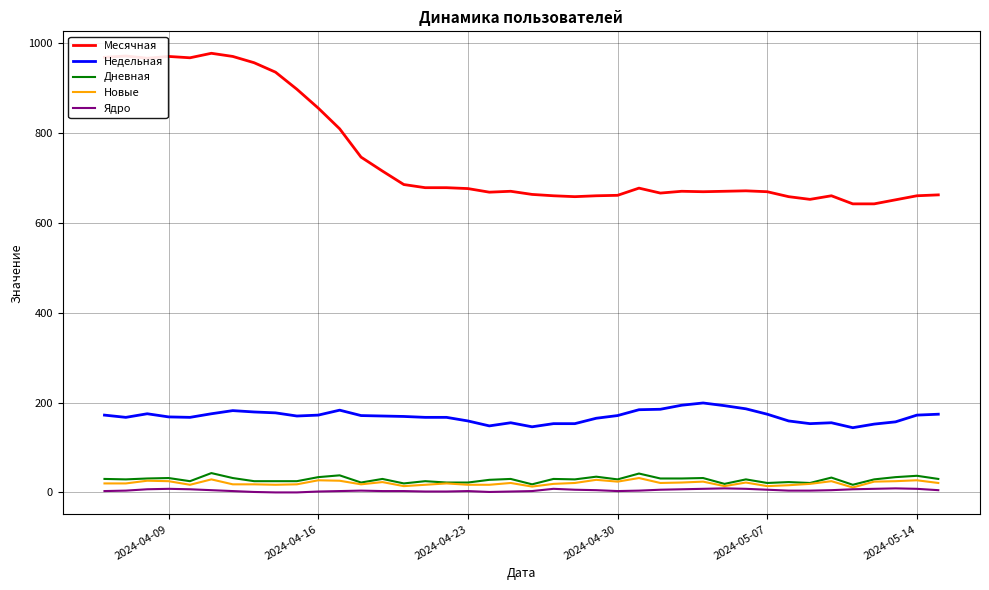

What is the average value of the Ядро series?

5